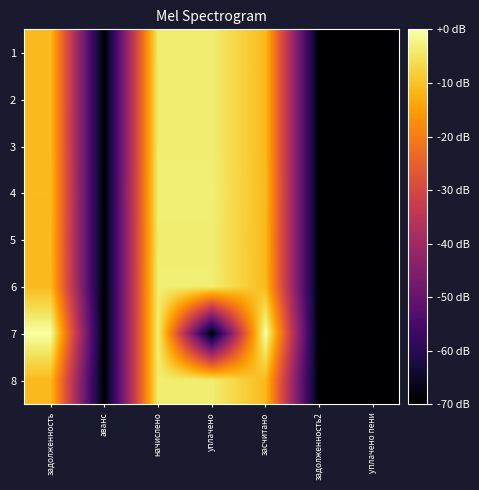

Between уплачено пени and засчитано, which is larger?

засчитано